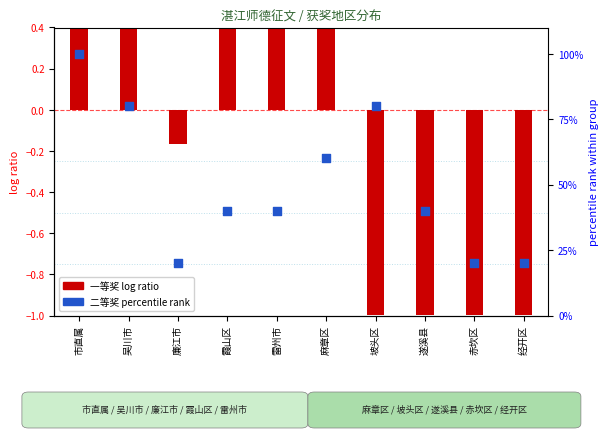

What are all the series names shown in the legend?

一等奖 log ratio, 二等奖 percentile rank